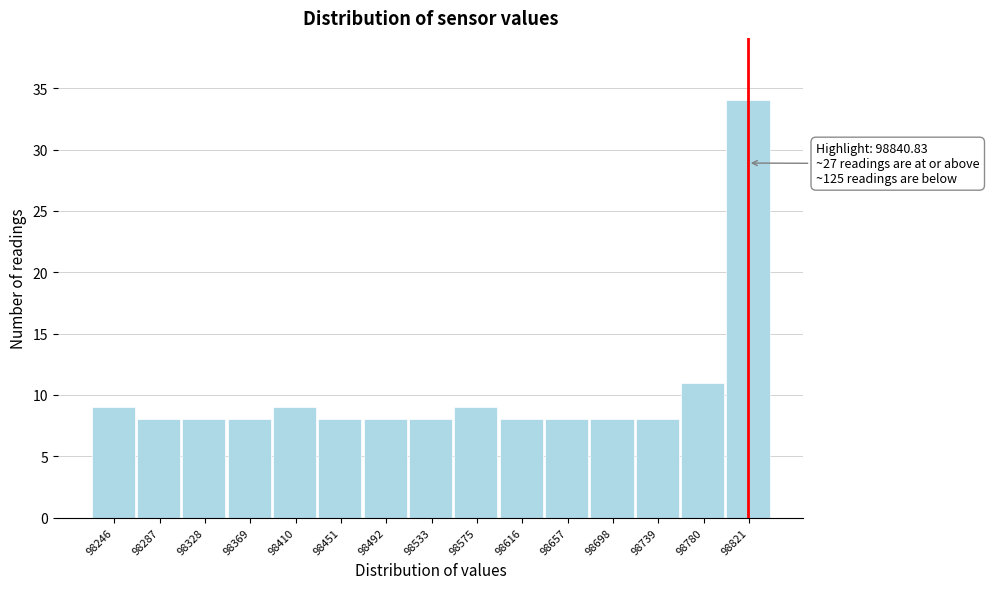

Reading left to right, what are all the values shown in this chart?

98246=9	98287=8	98328=8	98369=8	98410=9	98451=8	98492=8	98533=8	98575=9	98616=8	98657=8	98698=8	98739=8	98780=11	98821=34